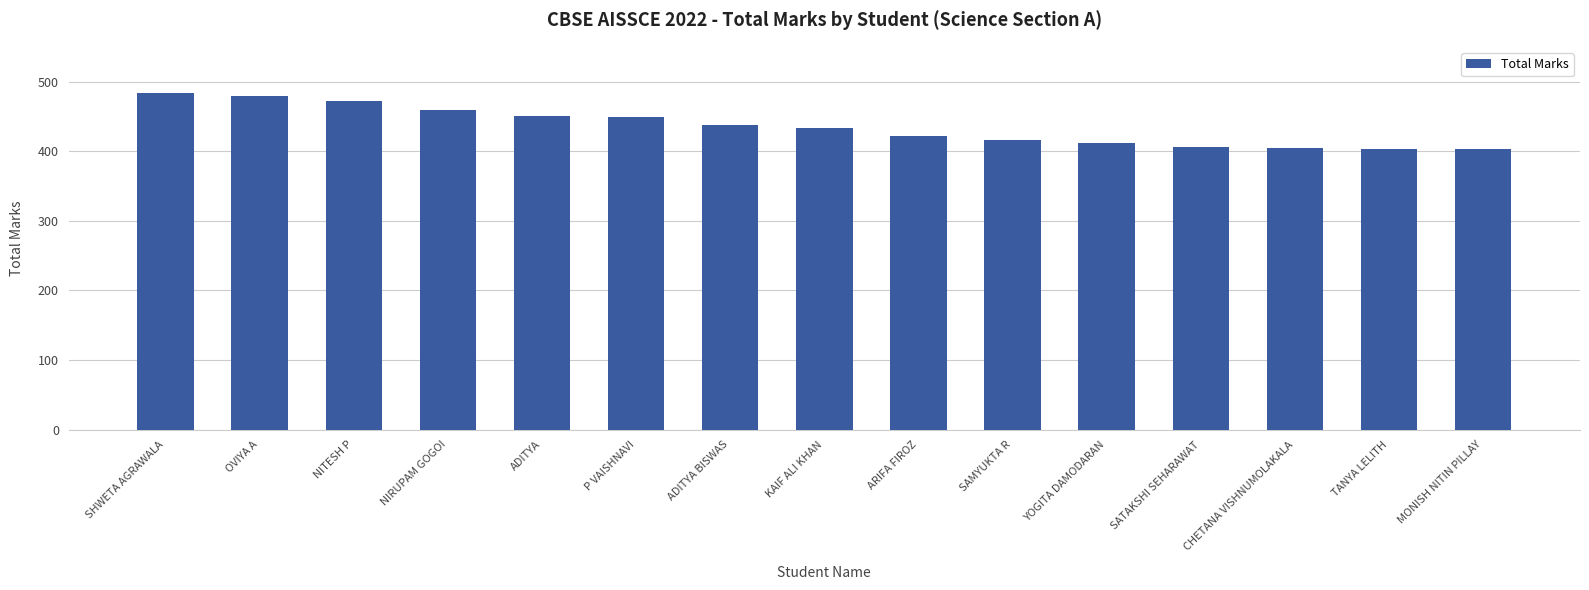

What is the label of the 14th bar from the left?

TANYA LELITH